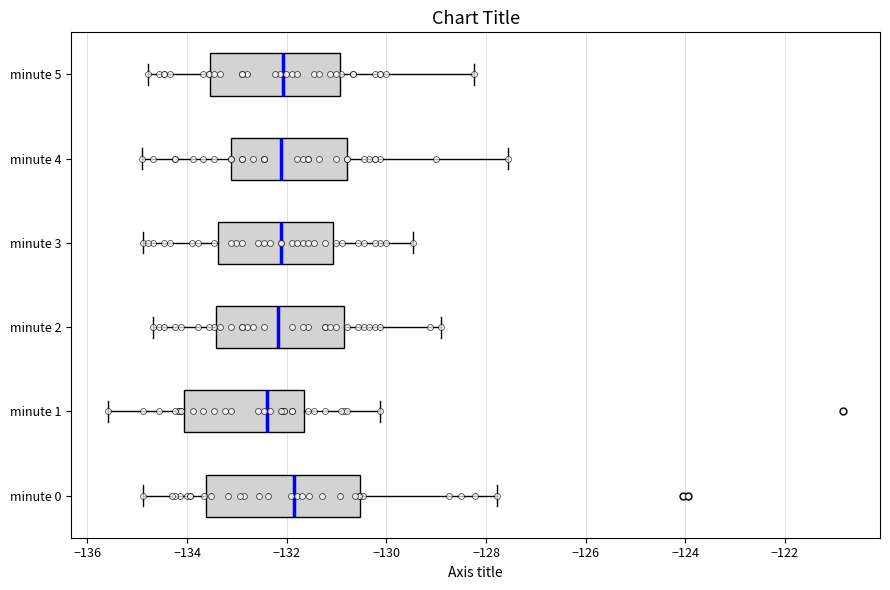

Which box's median line is the furthest to the left?

minute 1